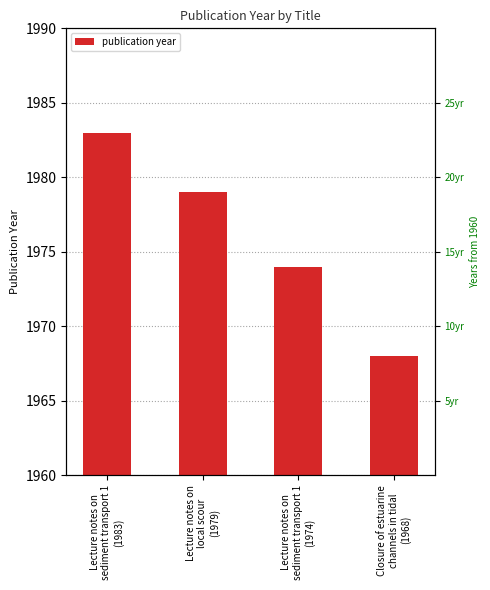

What is the difference between the second highest and minimum values?

11